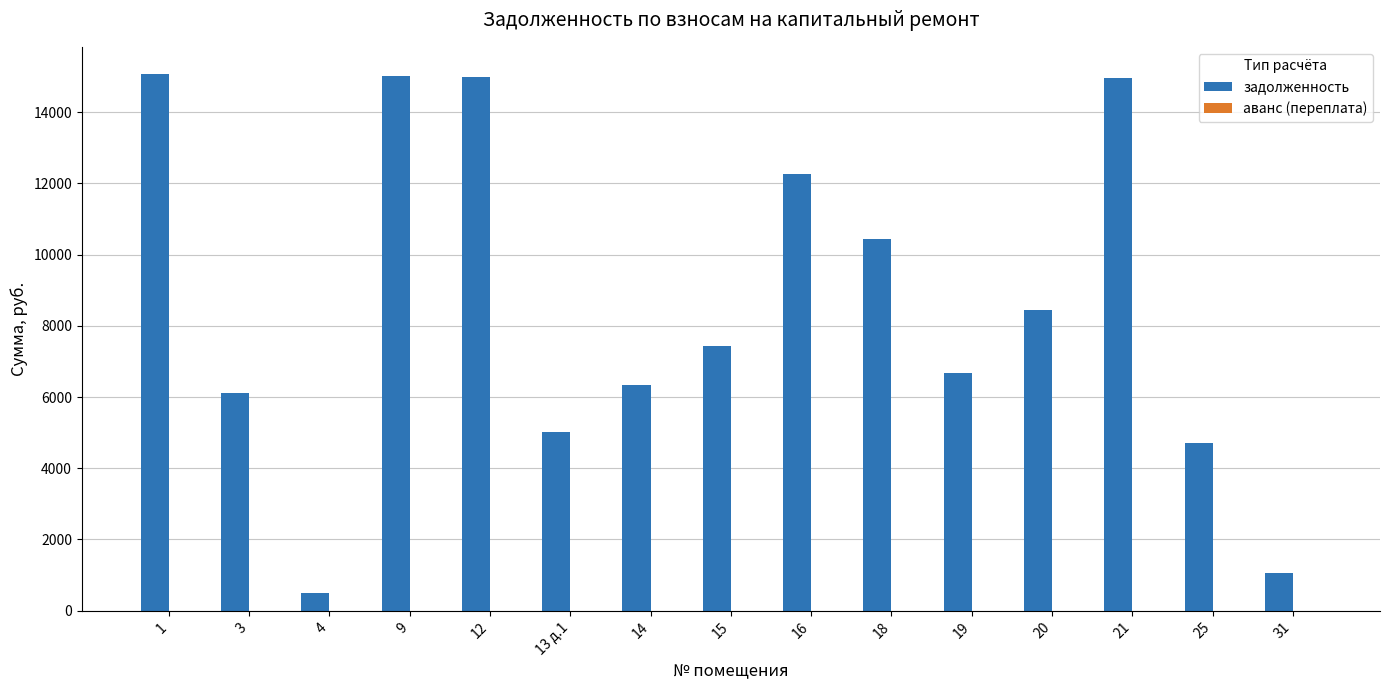

What is the average value?

8599.8